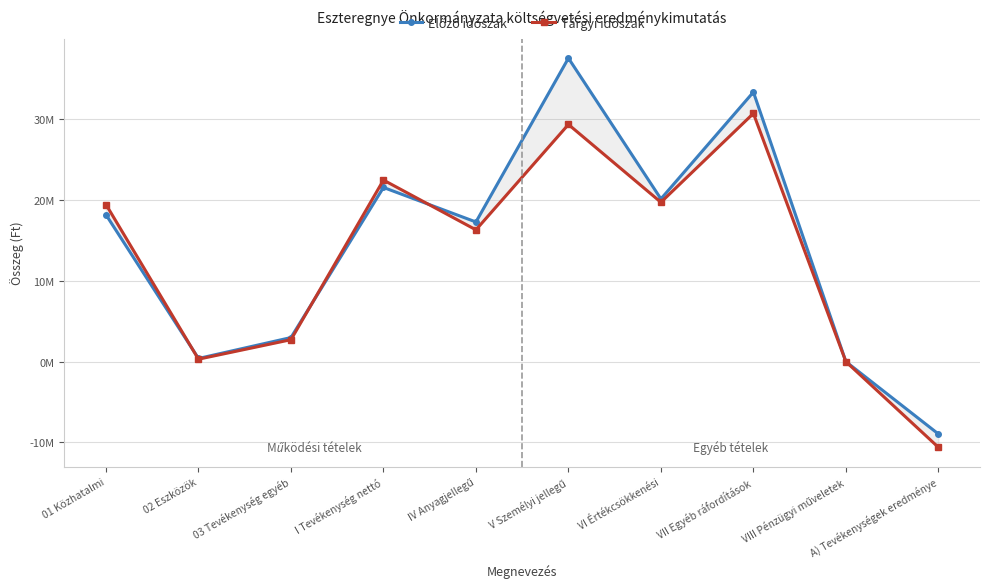

At which label does Tárgyi időszak first exceed 19452449?

I Tevékenység nettó